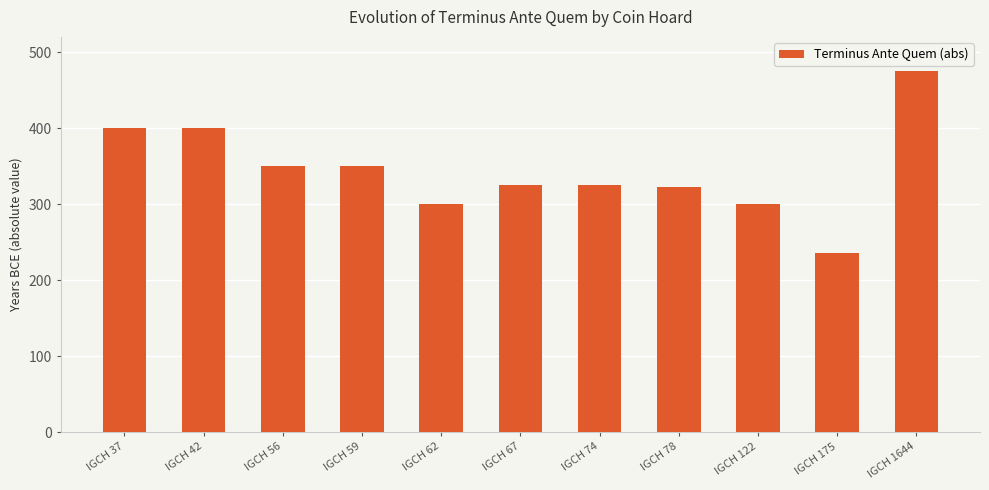

What is the minimum value shown in the chart?

235